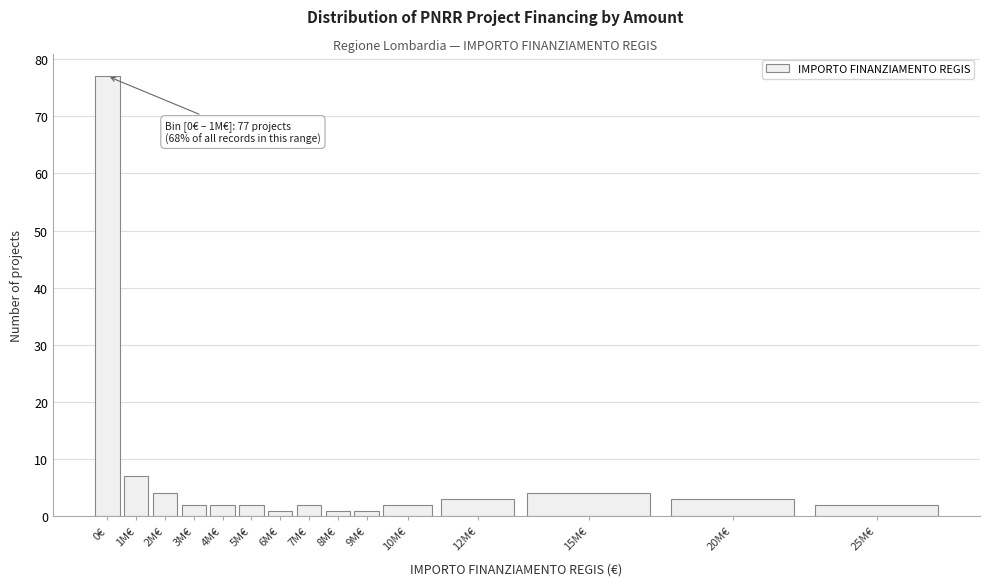

Reading left to right, transcribe all the data shown in this chart.

0€=77	1M€=7	2M€=4	3M€=2	4M€=2	5M€=2	6M€=1	7M€=2	8M€=1	9M€=1	10M€=2	12M€=3	15M€=4	20M€=3	25M€=2